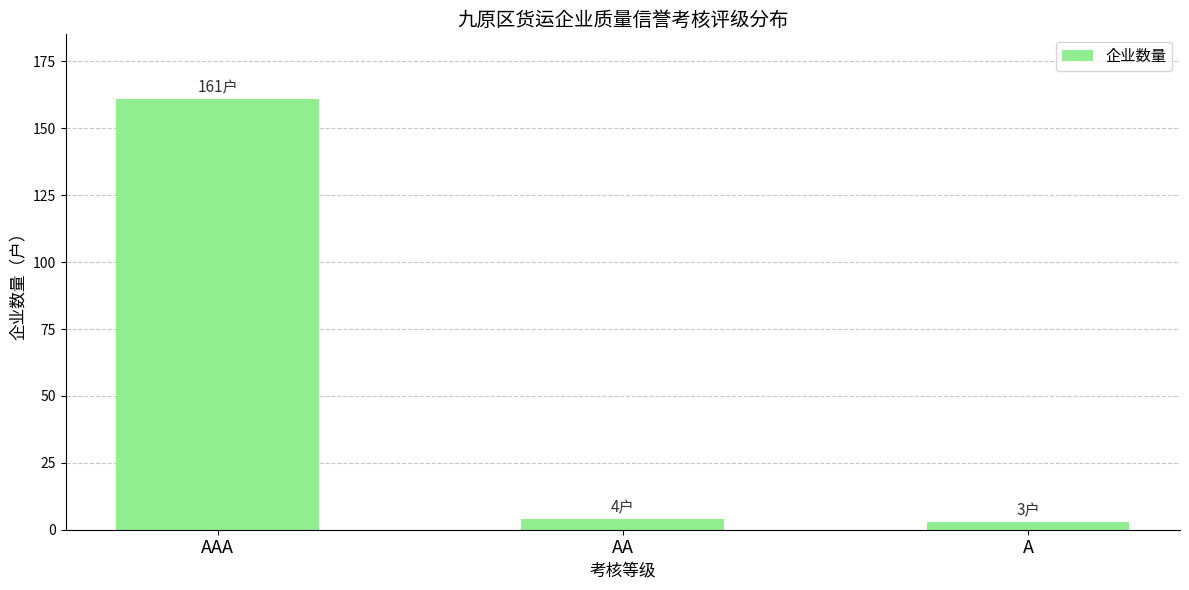

What is the sum of all values?

168